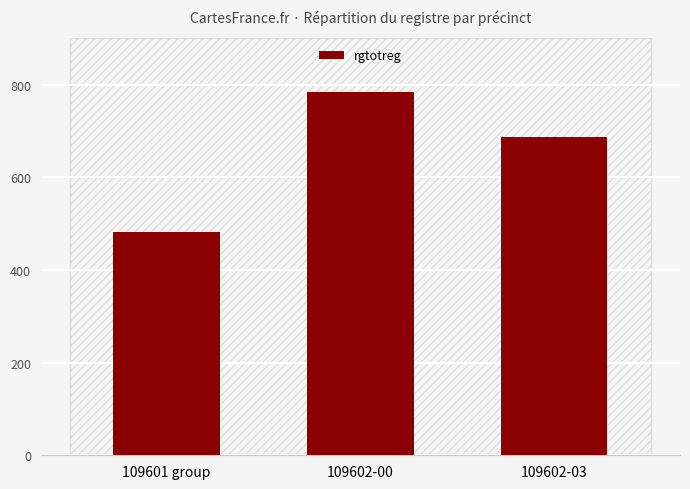

What is the label of the 1st bar from the right?

109602-03